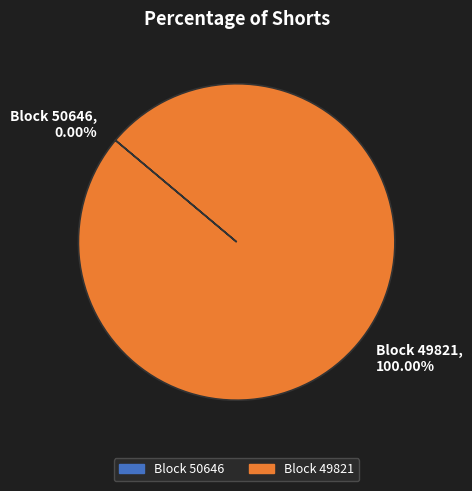

To the nearest percent, what portion does 49821 represent?

100%